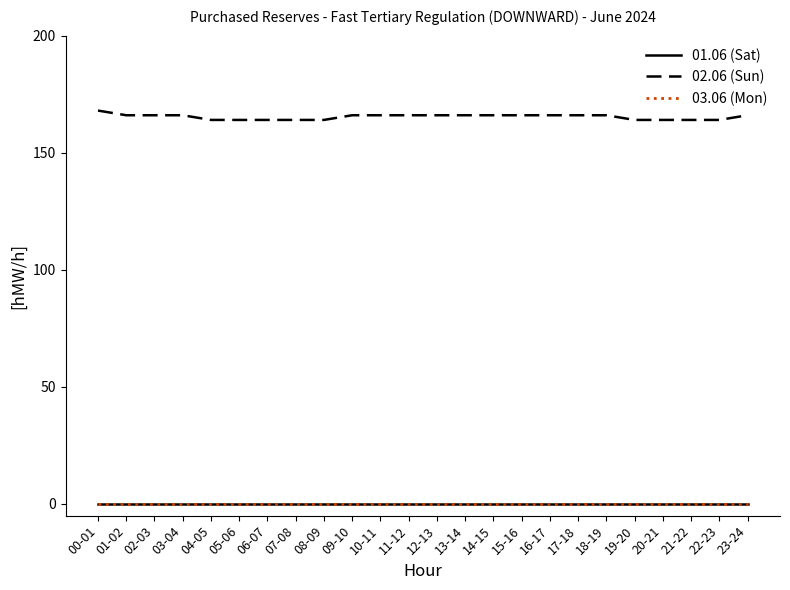

At which category is the sum across all series the highest?

00-01